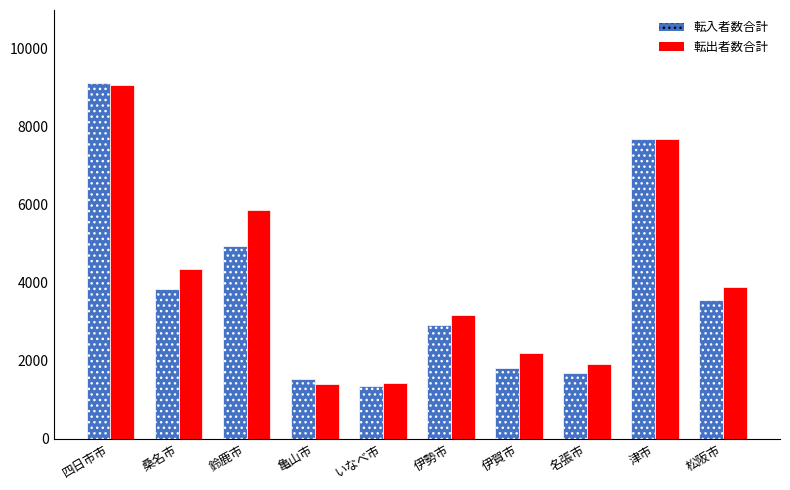

List the labels in order of 転入者数合計 value, smallest first.

いなべ市, 亀山市, 名張市, 伊賀市, 伊勢市, 松阪市, 桑名市, 鈴鹿市, 津市, 四日市市